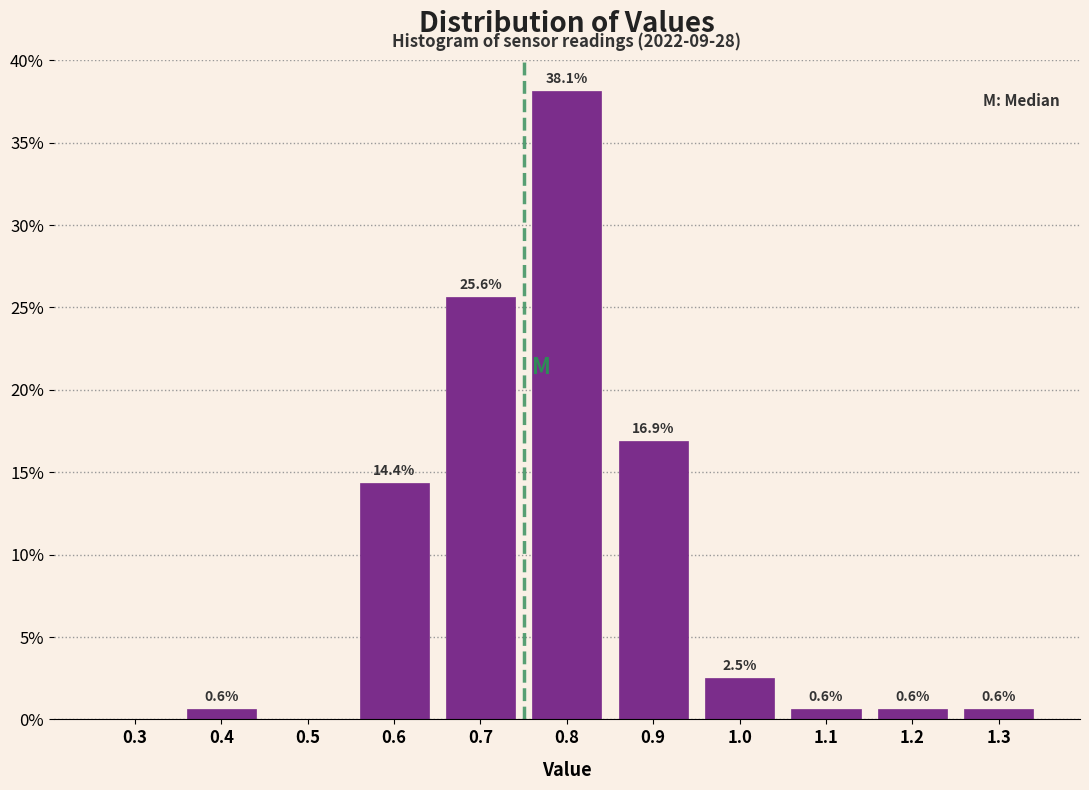

Reading left to right, transcribe all the data shown in this chart.

0.3=0.0	0.4=0.6	0.5=0.0	0.6=14.4	0.7=25.6	0.8=38.1	0.9=16.9	1.0=2.5	1.1=0.6	1.2=0.6	1.3=0.6